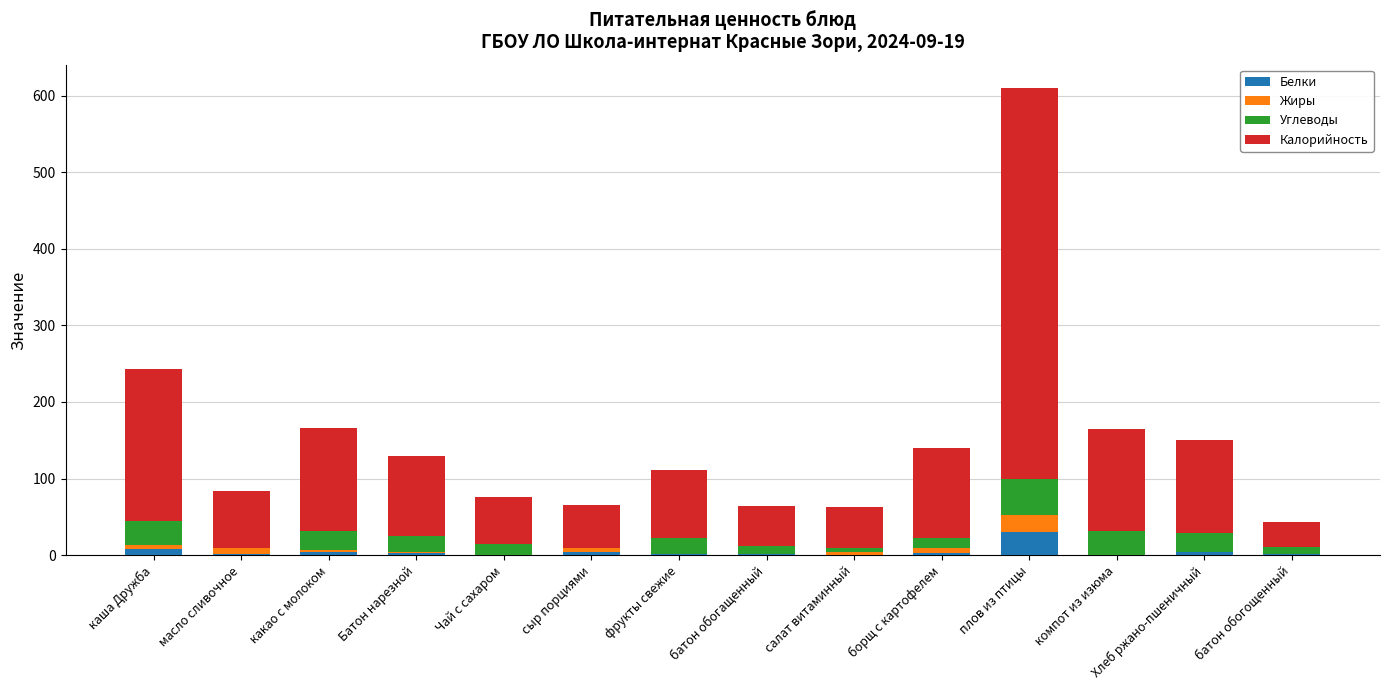

At which category is the sum across all series the highest?

плов из птицы